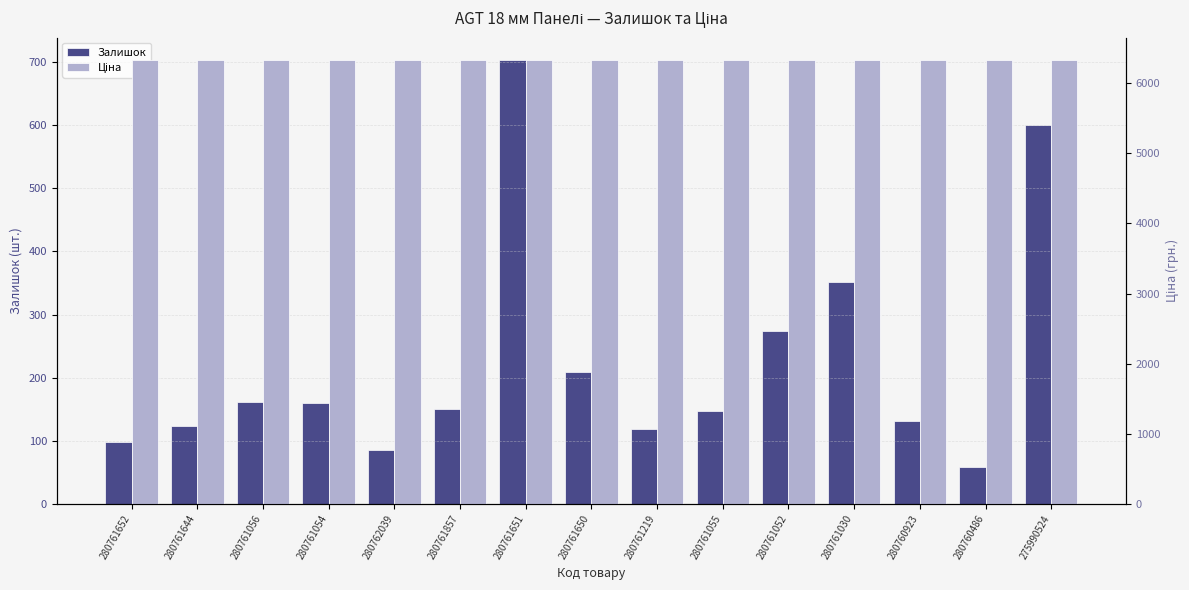

What is the maximum value shown in the chart?

6328.7